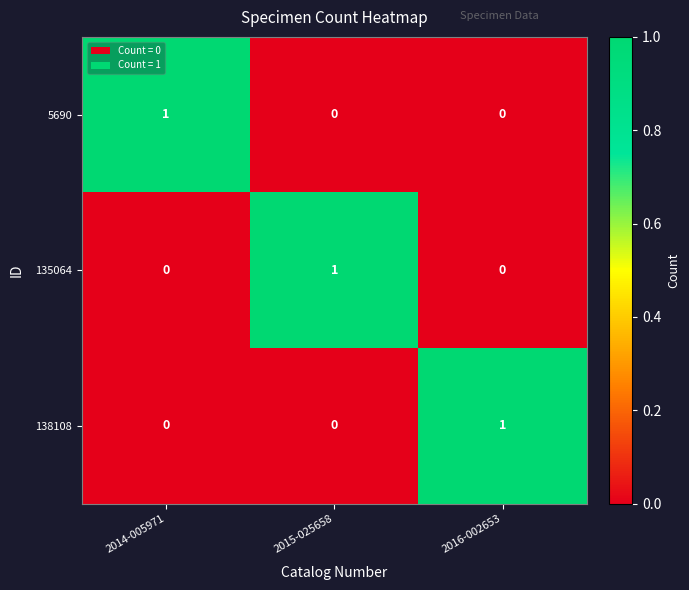

At how many categories does at least one series exceed 0?

3